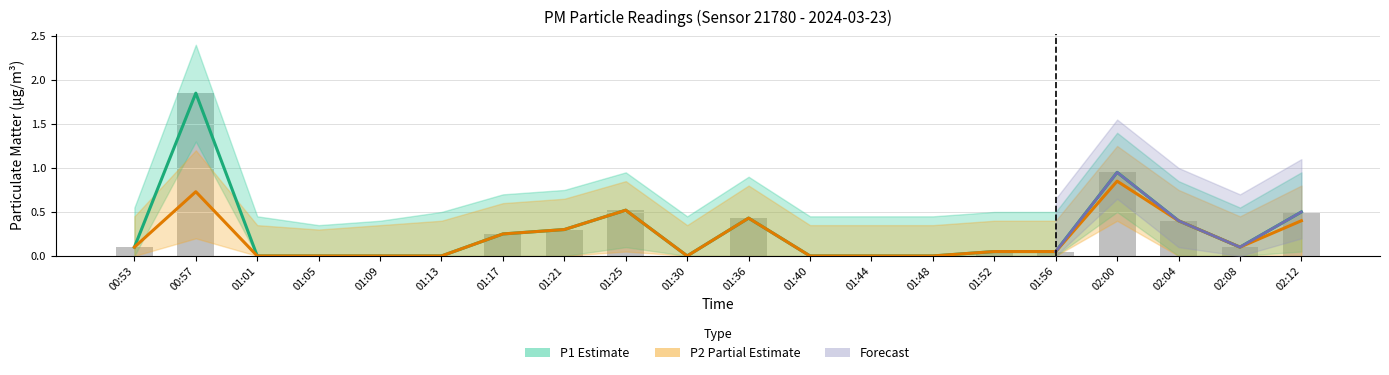

Reading left to right, extract all data points from this chart.

P1: 0.1	1.9	0.0	0.0	0.0	0.0	0.2	0.3	0.5	0.0	0.4	0.0	0.0	0.0	0.1	0.1	0.9	0.4	0.1	0.5
P2: 0.1	0.7	0.0	0.0	0.0	0.0	0.2	0.3	0.5	0.0	0.4	0.0	0.0	0.0	0.1	0.1	0.8	0.4	0.1	0.4